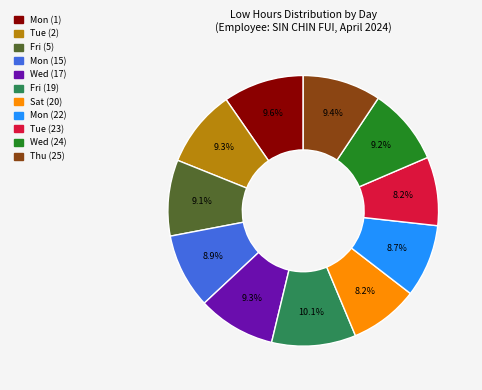

Does any single category account for the majority?

No